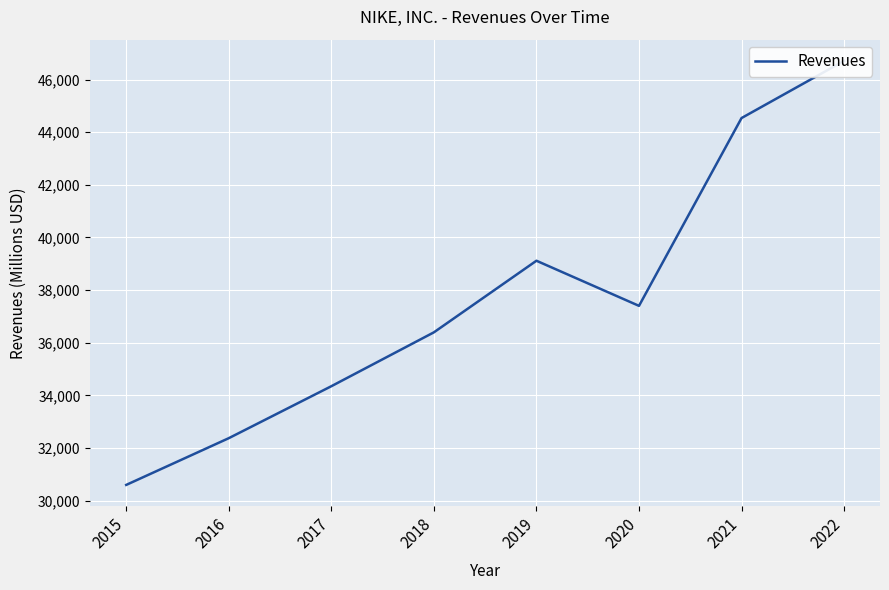

The chart shows a value of 48729 at 2020. True or false?

False